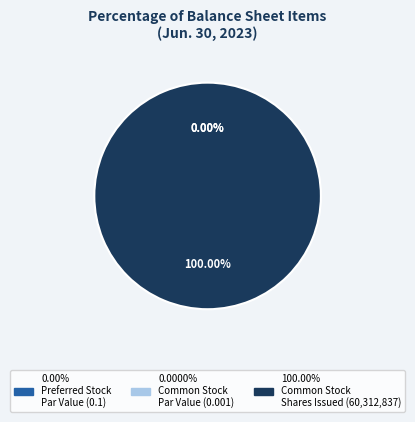

To the nearest percent, what is the average slice percentage?

33%